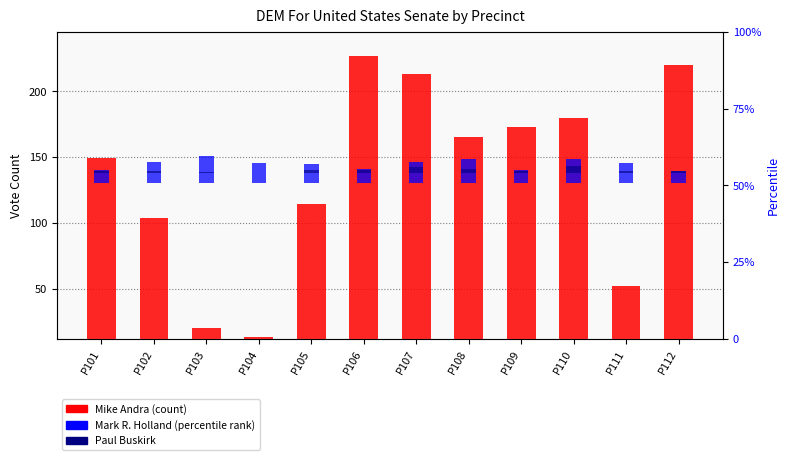

Reading left to right, list all the values displayed in this chart.

Mike Andra: 149.0	104.0	20.0	13.0	114.0	227.0	213.0	165.0	173.0	180.0	52.0	220.0
Mark R. Holland: 10.0	16.5	21.0	15.8	14.8	10.6	16.4	18.8	10.1	18.9	15.4	9.1
Paul Buskirk: 1.1	1.8	0.7	0.2	2.5	2.1	4.6	2.8	1.3	5.0	1.1	1.7